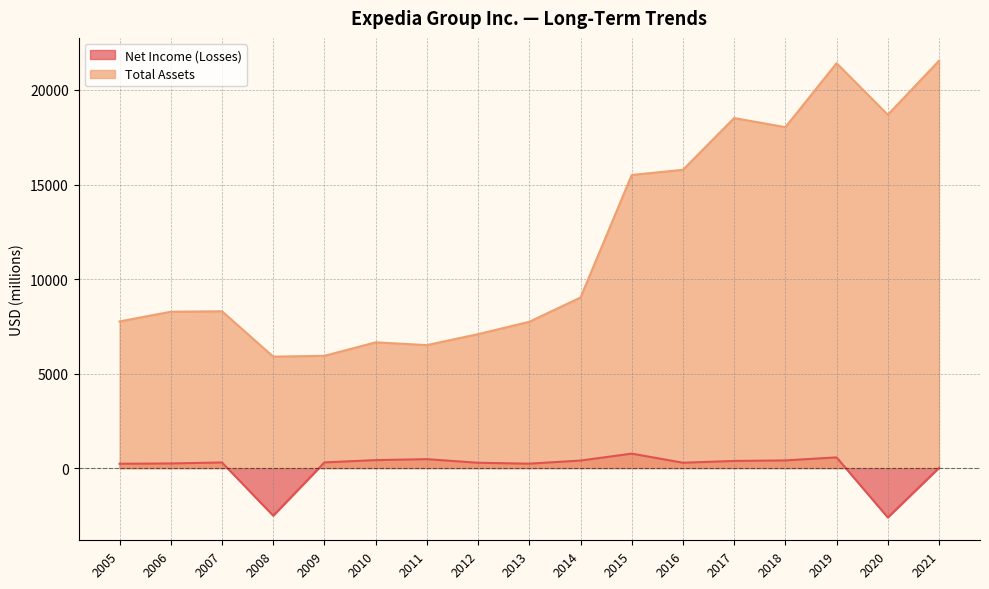

Rank the series at 2009 from highest to lowest value.

Total Assets, Net Income (Losses)